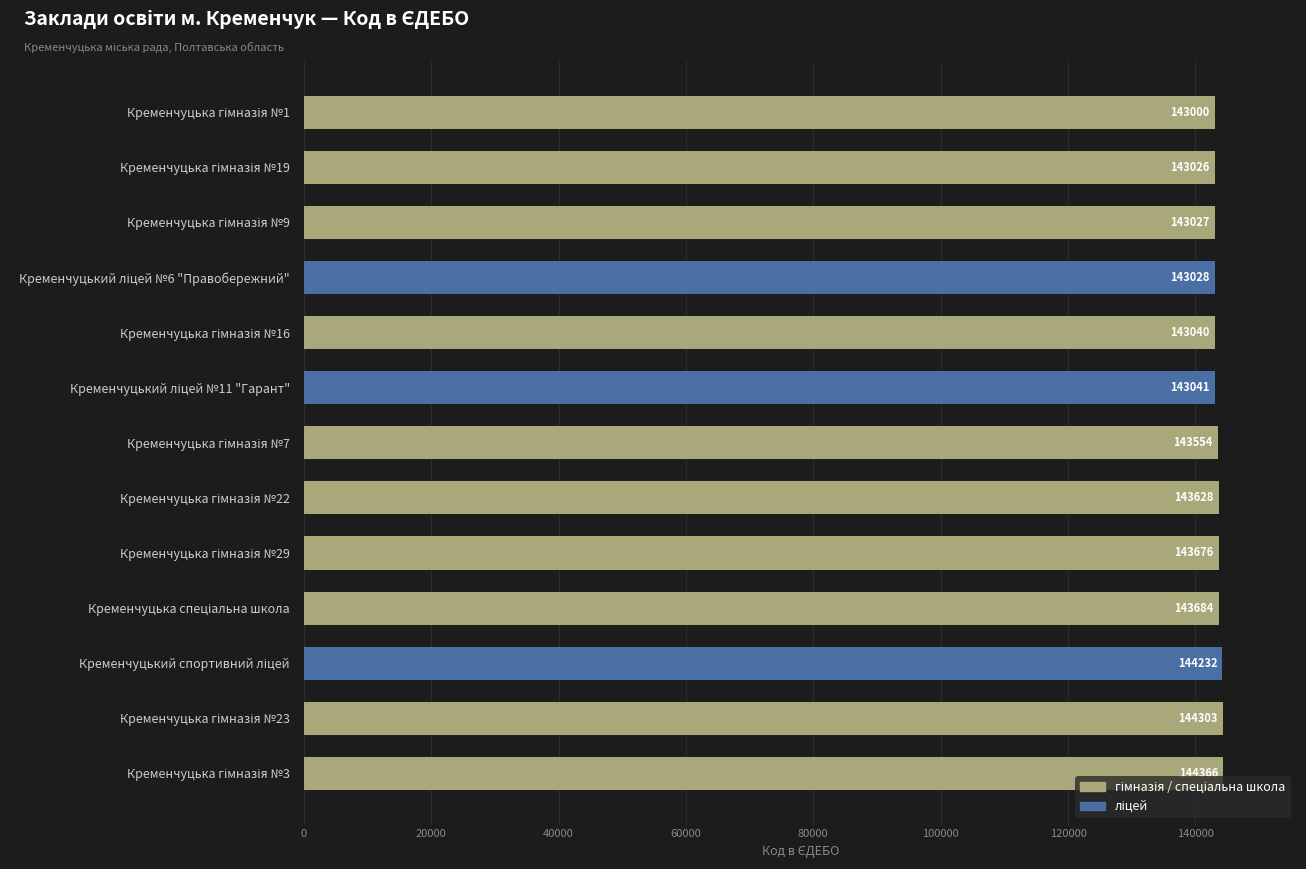

Reading top to bottom, extract all data points from this chart.

143000	143026	143027	143028	143040	143041	143554	143628	143676	143684	144232	144303	144366